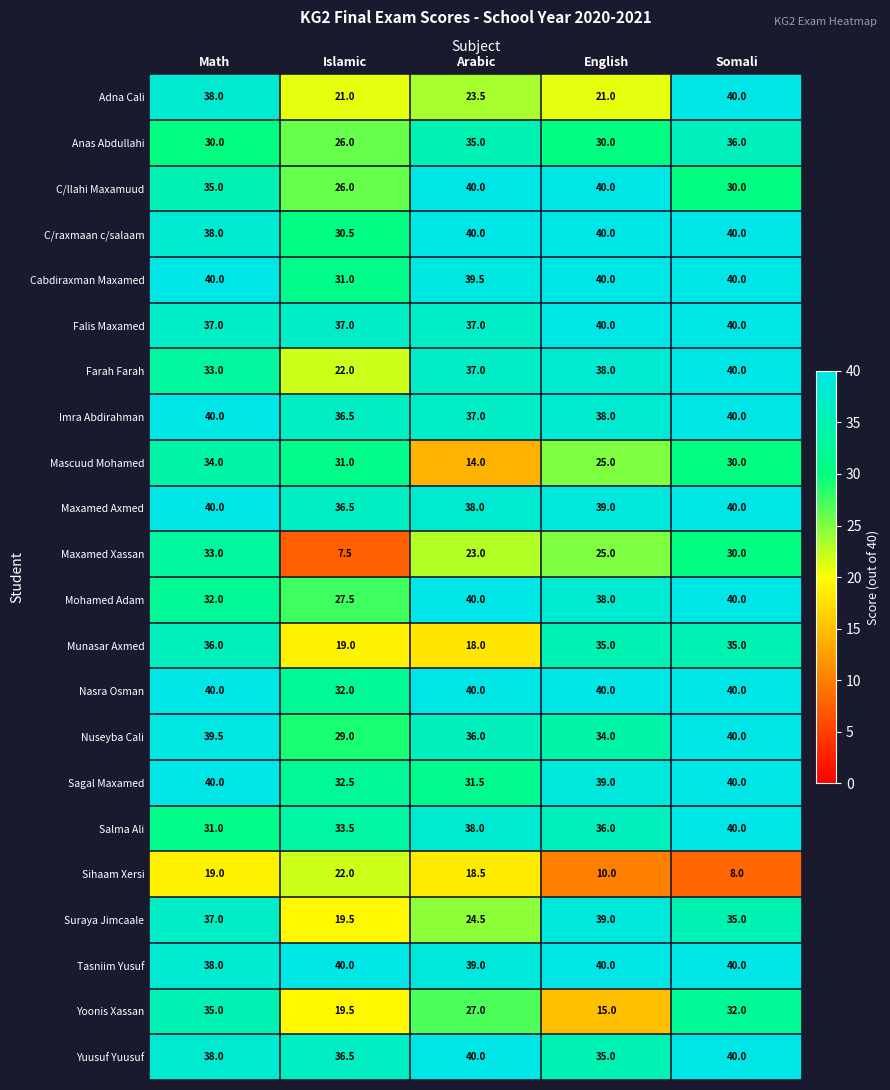

What is the minimum value for Mohamed Adam?

27.5